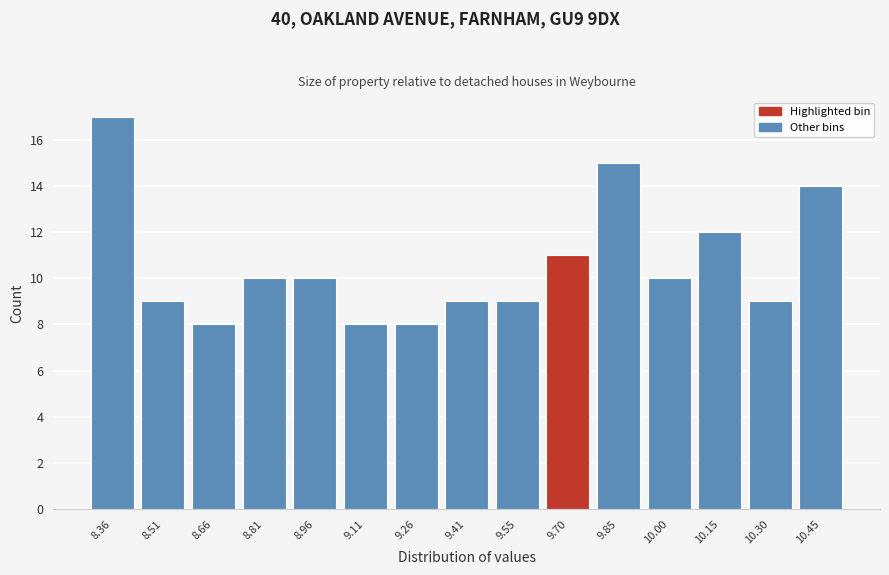

Reading left to right, what are all the values shown in this chart?

17	9	8	10	10	8	8	9	9	11	15	10	12	9	14